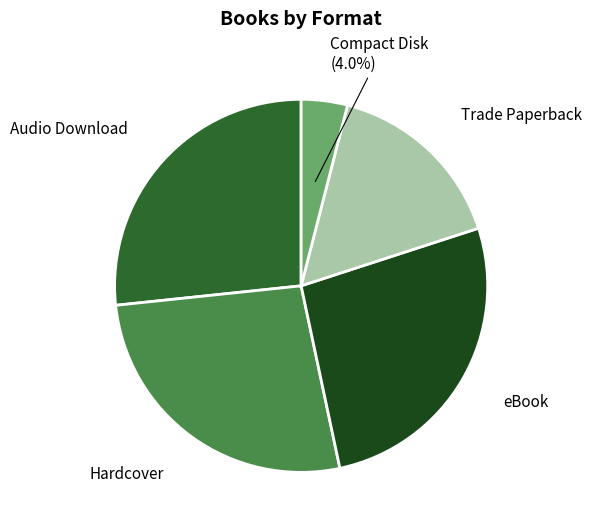

Does Trade Paperback represent more than half of the total?

No